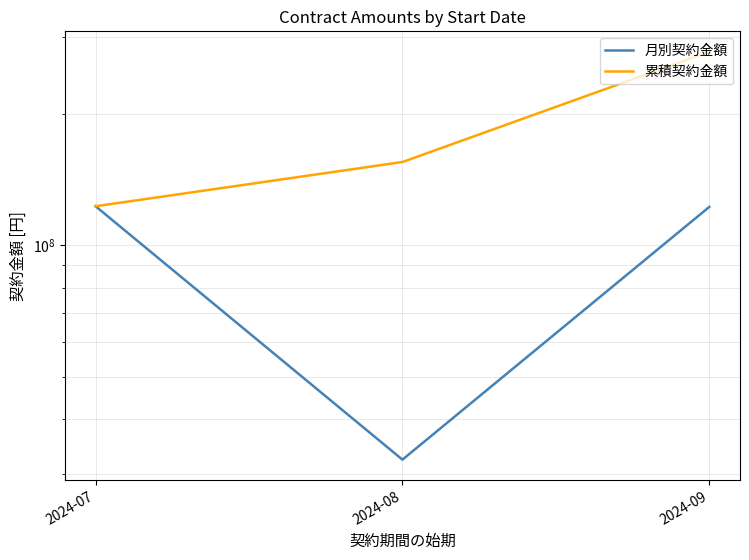

The 累積契約金額 series shows 122965000 at 2024-07. True or false?

True